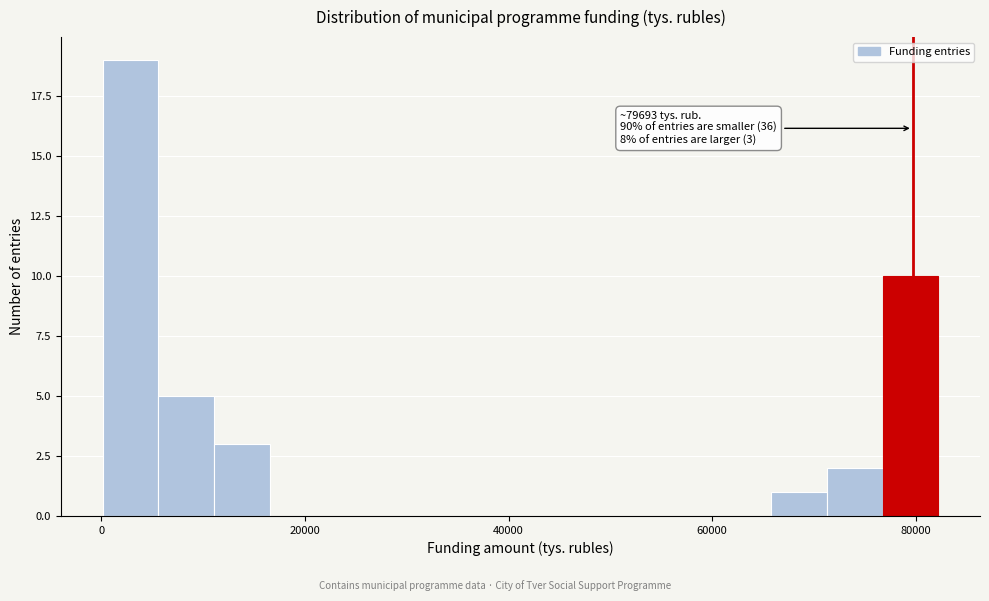

Read against the x-axis, roughly where is the centre of the tallest bar?

2000